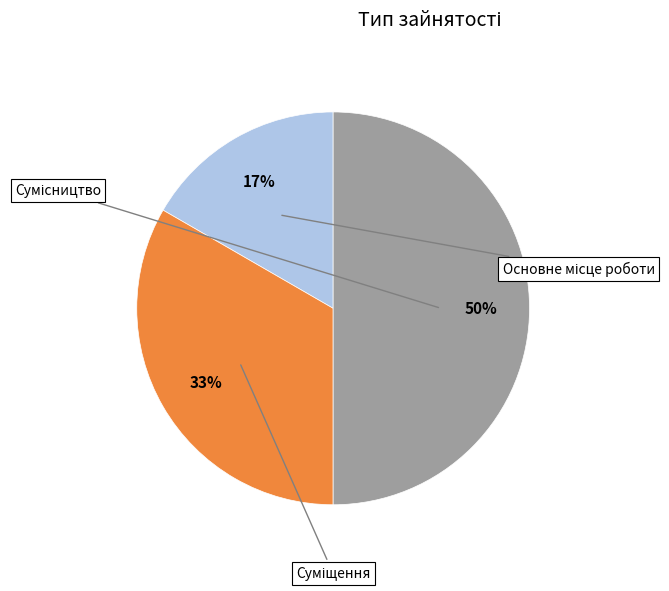

Is there a majority slice in this chart?

No